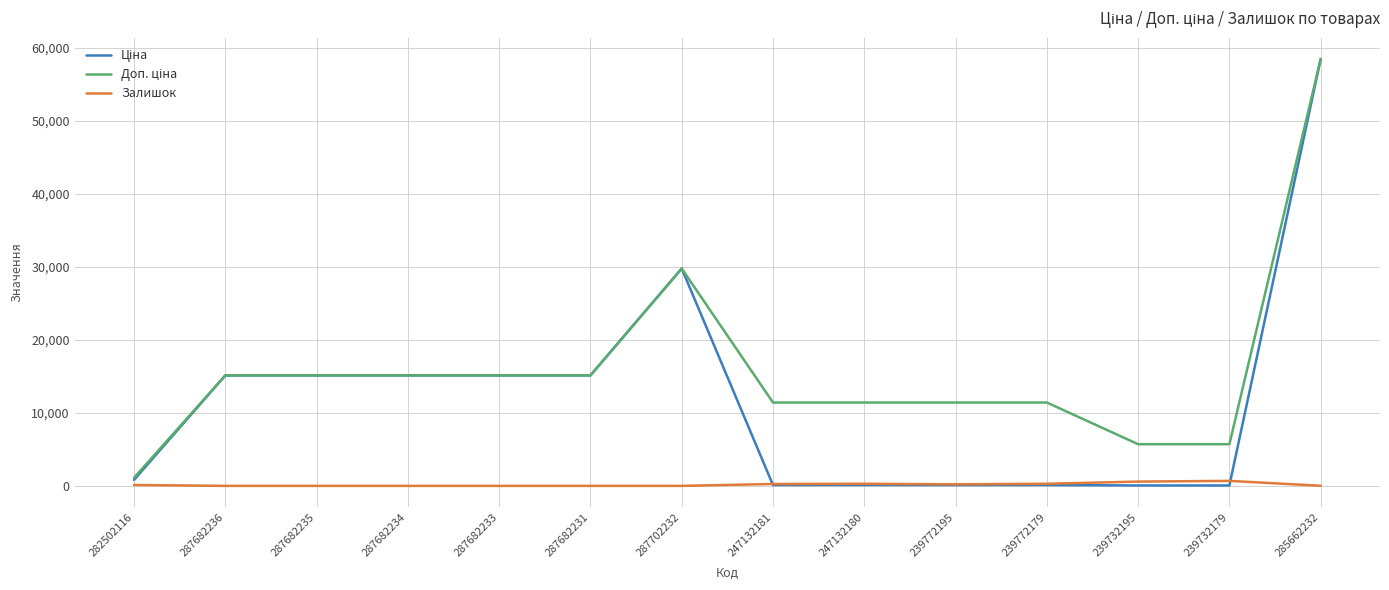

The Залишок series shows 260.0 at 247132181. True or false?

True